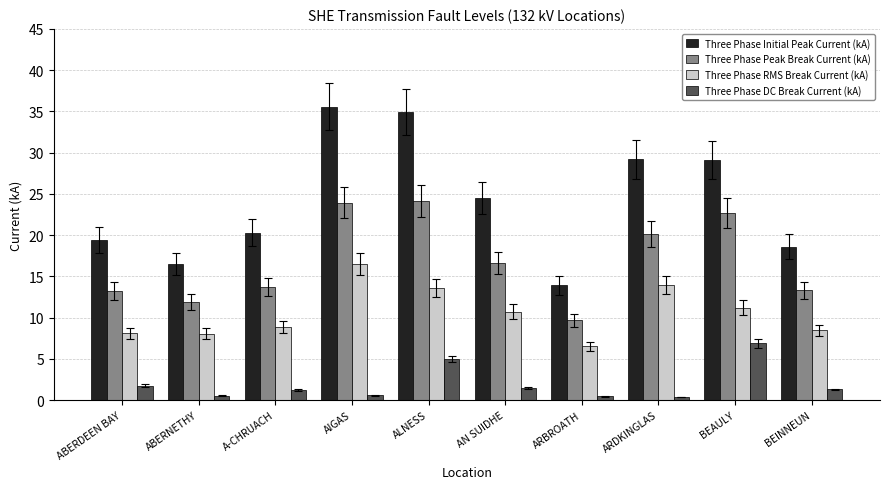

The Three Phase Peak Break Current (kA) series shows 33.1 at ARDKINGLAS. True or false?

False